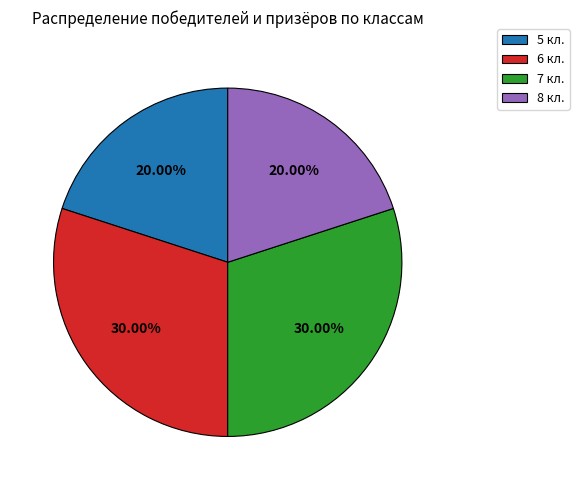

To the nearest percent, what percentage of the pie is 8 кл.?

20%